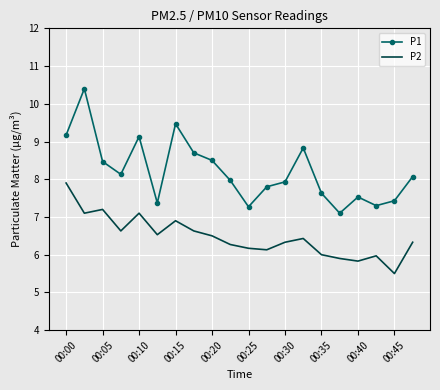

True or false: P2 and P1 intersect in this chart.

False